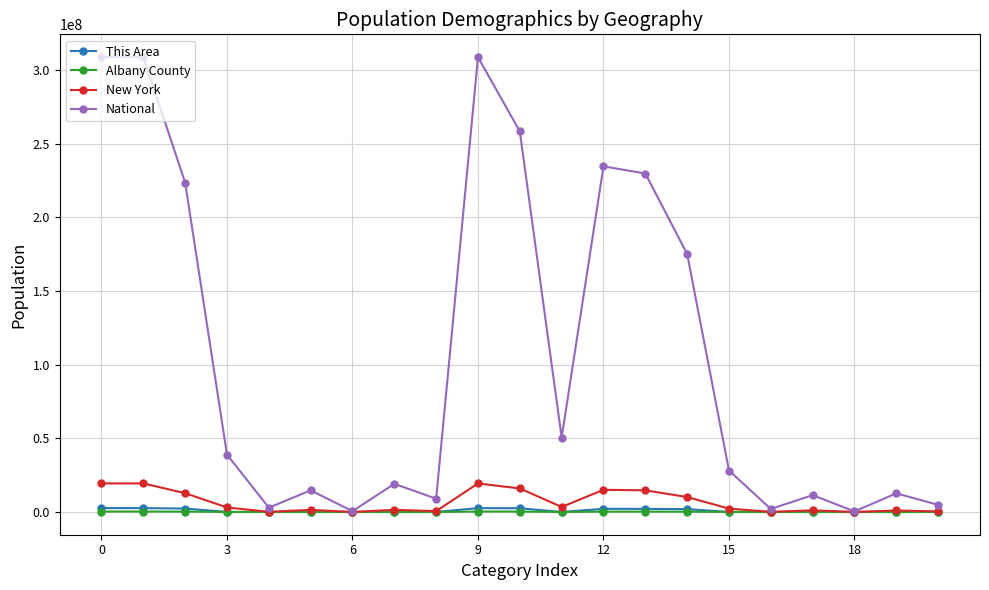

At how many categories does at least one series exceed 153848694?

8